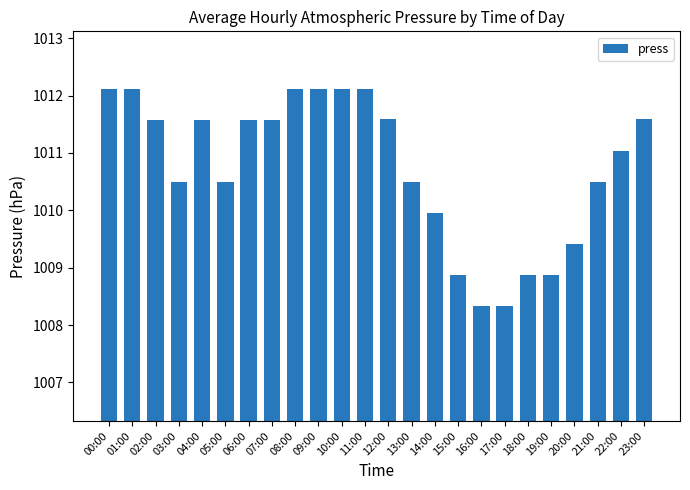

How many series are shown in this chart?

1